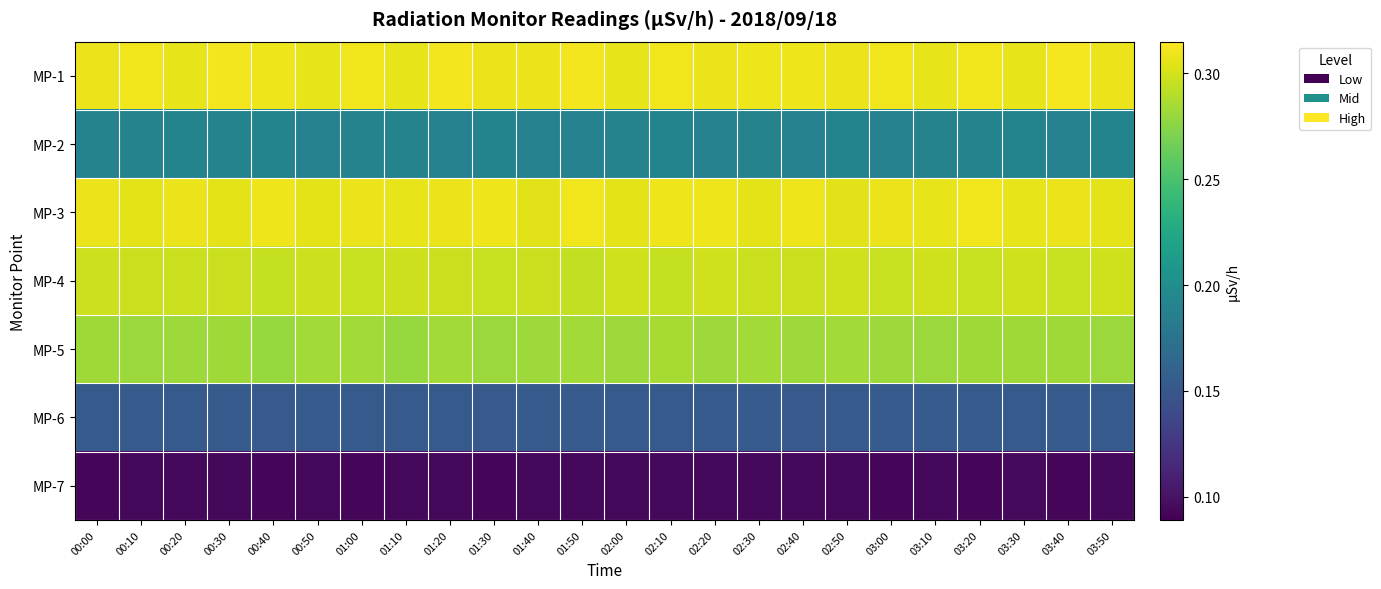

Reading left to right, list all the values displayed in this chart.

MP-1: 00:00=0.3	00:10=0.3	00:20=0.3	00:30=0.3	00:40=0.3	00:50=0.3	01:00=0.3	01:10=0.3	01:20=0.3	01:30=0.3	01:40=0.3	01:50=0.3	02:00=0.3	02:10=0.3	02:20=0.3	02:30=0.3	02:40=0.3	02:50=0.3	03:00=0.3	03:10=0.3	03:20=0.3	03:30=0.3	03:40=0.3	03:50=0.3
MP-2: 00:00=0.2	00:10=0.2	00:20=0.2	00:30=0.2	00:40=0.2	00:50=0.2	01:00=0.2	01:10=0.2	01:20=0.2	01:30=0.2	01:40=0.2	01:50=0.2	02:00=0.2	02:10=0.2	02:20=0.2	02:30=0.2	02:40=0.2	02:50=0.2	03:00=0.2	03:10=0.2	03:20=0.2	03:30=0.2	03:40=0.2	03:50=0.2
MP-3: 00:00=0.3	00:10=0.3	00:20=0.3	00:30=0.3	00:40=0.3	00:50=0.3	01:00=0.3	01:10=0.3	01:20=0.3	01:30=0.3	01:40=0.3	01:50=0.3	02:00=0.3	02:10=0.3	02:20=0.3	02:30=0.3	02:40=0.3	02:50=0.3	03:00=0.3	03:10=0.3	03:20=0.3	03:30=0.3	03:40=0.3	03:50=0.3
MP-4: 00:00=0.3	00:10=0.3	00:20=0.3	00:30=0.3	00:40=0.3	00:50=0.3	01:00=0.3	01:10=0.3	01:20=0.3	01:30=0.3	01:40=0.3	01:50=0.3	02:00=0.3	02:10=0.3	02:20=0.3	02:30=0.3	02:40=0.3	02:50=0.3	03:00=0.3	03:10=0.3	03:20=0.3	03:30=0.3	03:40=0.3	03:50=0.3
MP-5: 00:00=0.3	00:10=0.3	00:20=0.3	00:30=0.3	00:40=0.3	00:50=0.3	01:00=0.3	01:10=0.3	01:20=0.3	01:30=0.3	01:40=0.3	01:50=0.3	02:00=0.3	02:10=0.3	02:20=0.3	02:30=0.3	02:40=0.3	02:50=0.3	03:00=0.3	03:10=0.3	03:20=0.3	03:30=0.3	03:40=0.3	03:50=0.3
MP-6: 00:00=0.2	00:10=0.2	00:20=0.2	00:30=0.2	00:40=0.2	00:50=0.2	01:00=0.2	01:10=0.2	01:20=0.2	01:30=0.2	01:40=0.2	01:50=0.2	02:00=0.2	02:10=0.2	02:20=0.2	02:30=0.2	02:40=0.2	02:50=0.2	03:00=0.2	03:10=0.2	03:20=0.2	03:30=0.2	03:40=0.2	03:50=0.2
MP-7: 00:00=0.1	00:10=0.1	00:20=0.1	00:30=0.1	00:40=0.1	00:50=0.1	01:00=0.1	01:10=0.1	01:20=0.1	01:30=0.1	01:40=0.1	01:50=0.1	02:00=0.1	02:10=0.1	02:20=0.1	02:30=0.1	02:40=0.1	02:50=0.1	03:00=0.1	03:10=0.1	03:20=0.1	03:30=0.1	03:40=0.1	03:50=0.1